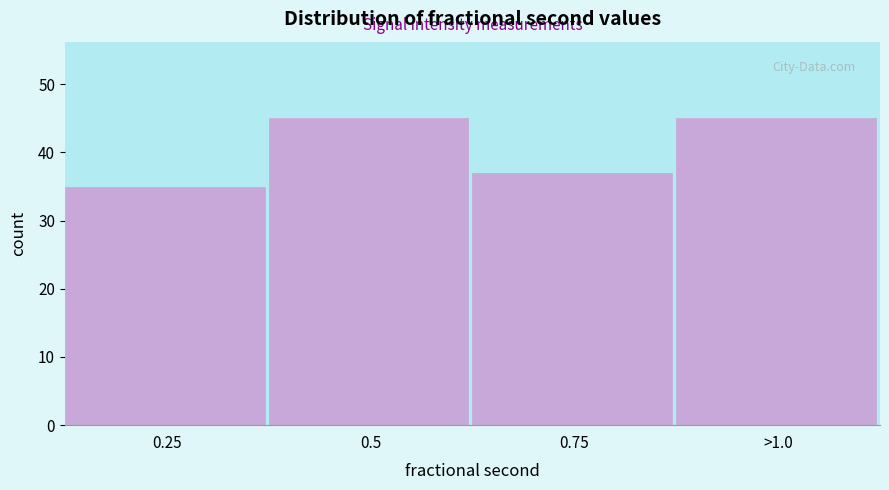

Reading left to right, list all the values displayed in this chart.

0.25=35	0.5=45	0.75=37	>1.0=45